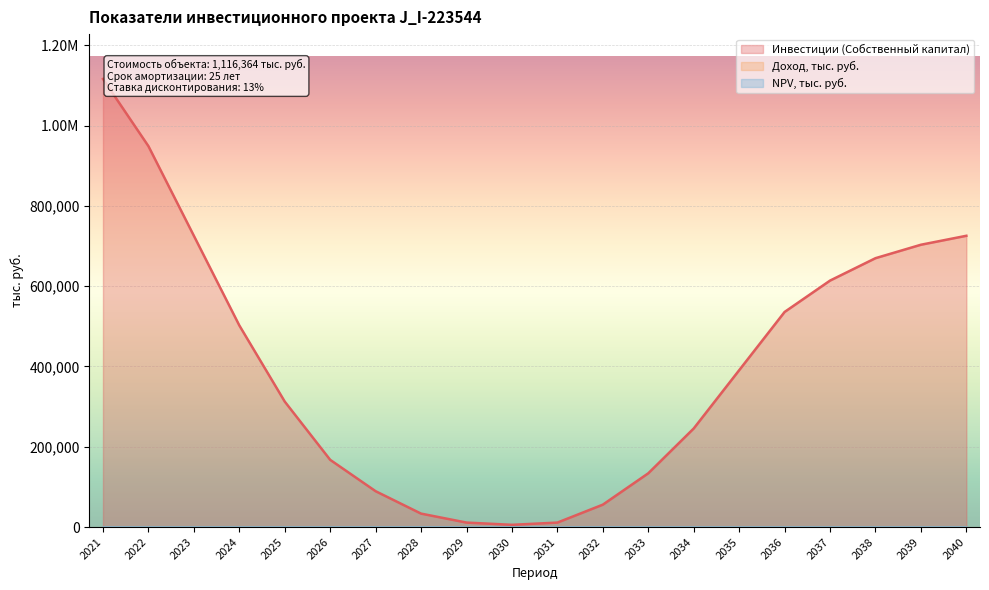

At which label is Доход, тыс. руб. closest to 0?

2021